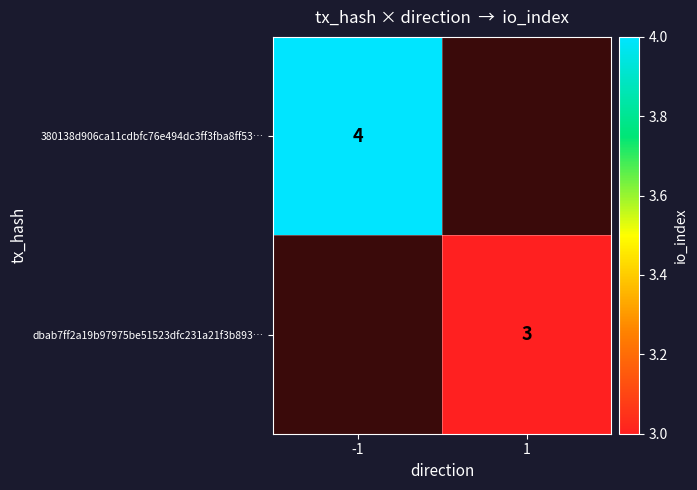

Is it true that dbab7ff2a19b97975be51523dfc231a21f3b893… equals 1 at 1?

False